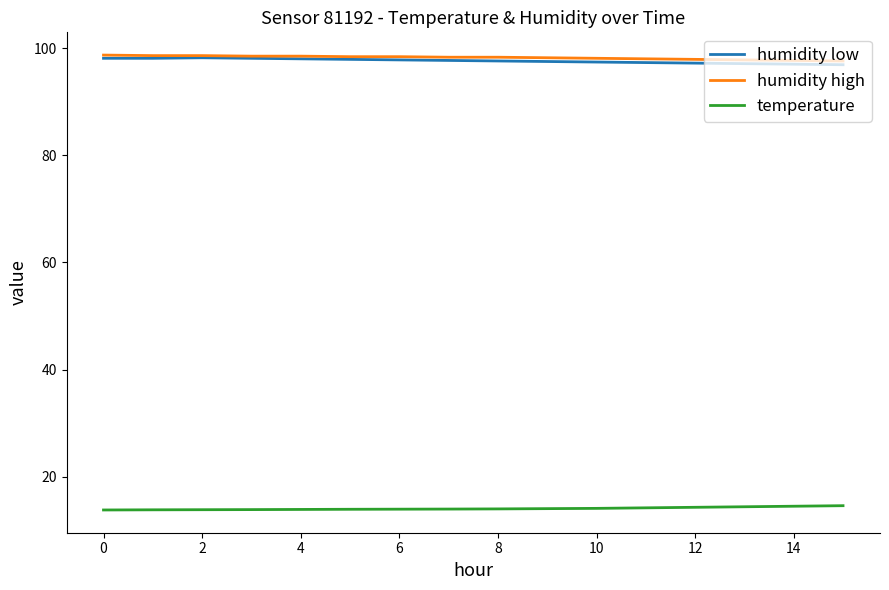

True or false: humidity high and temperature intersect in this chart.

False